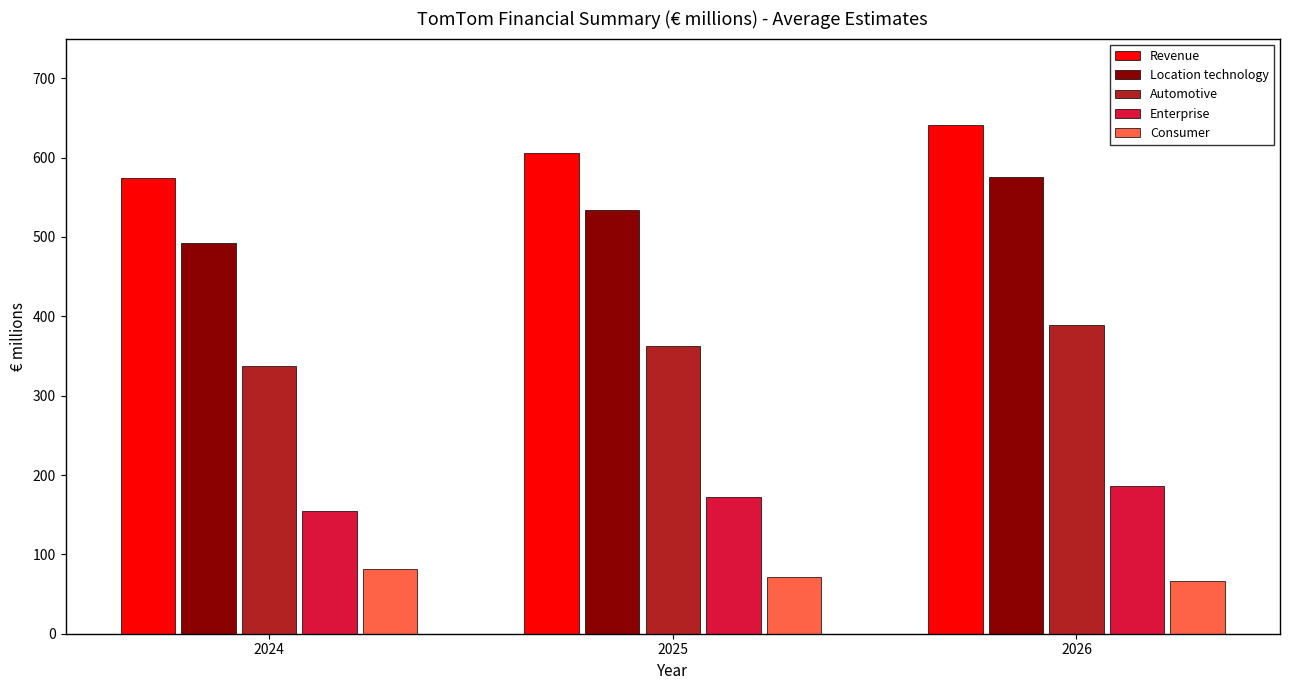

What is the sum of all Consumer values?

220